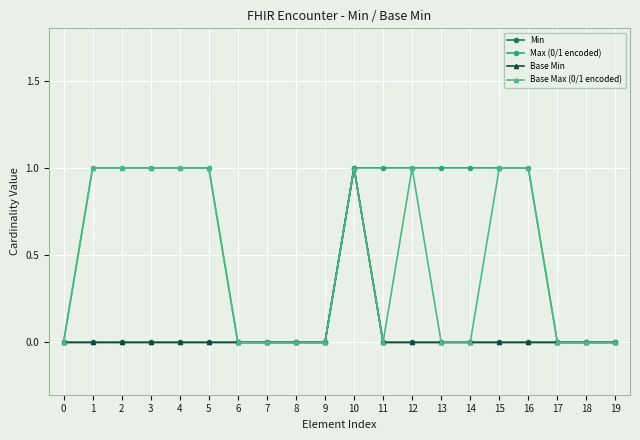

What is the total value across all series at 4?

2